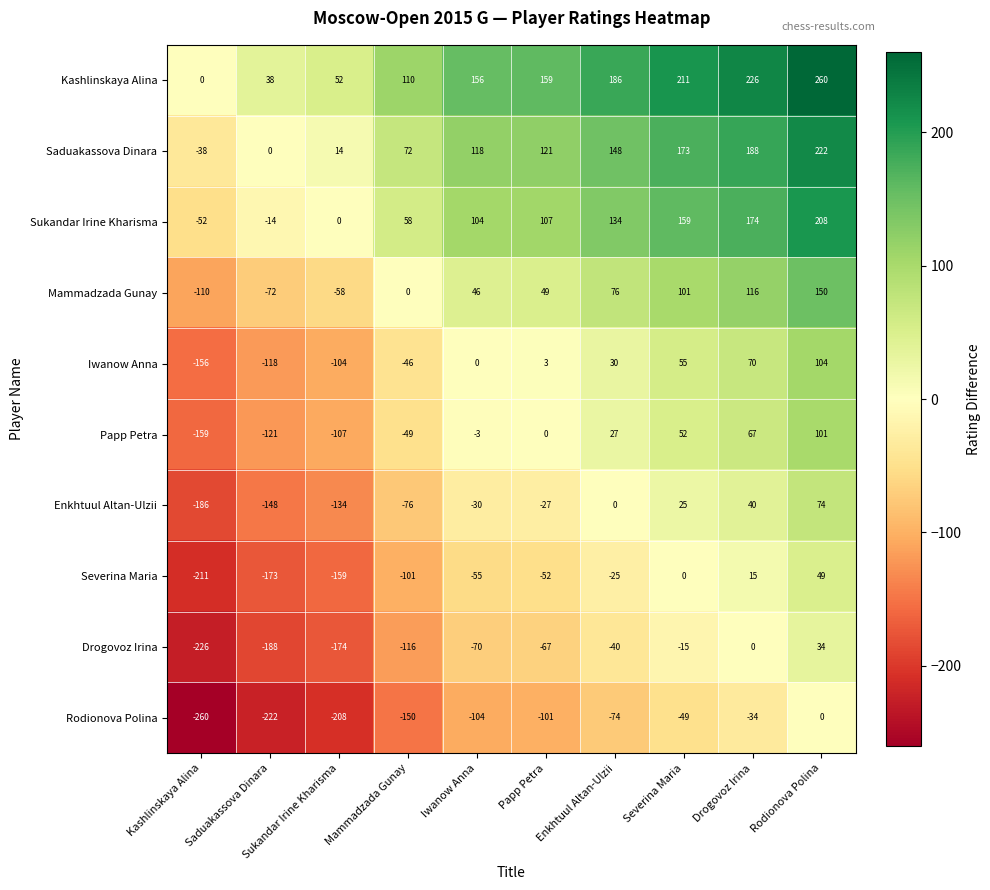

What is the greatest value displayed?

260